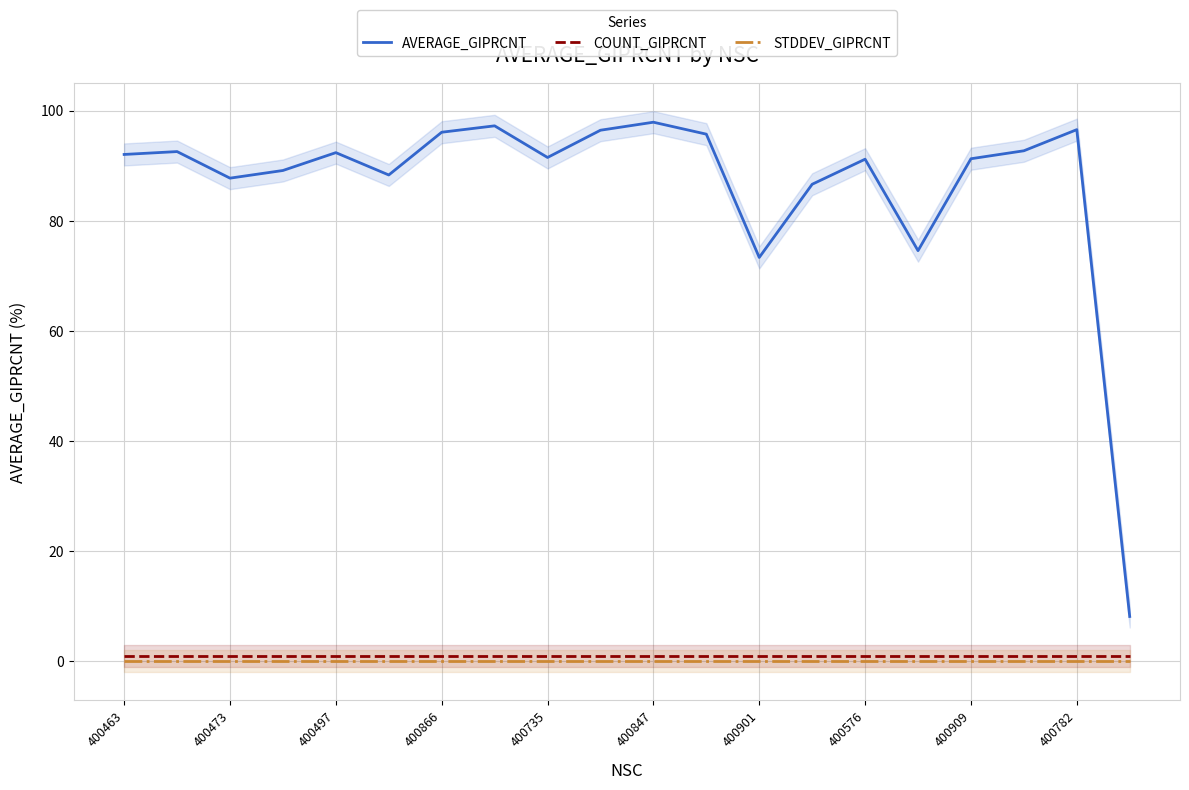

The COUNT_GIPRCNT series shows 1.0 at 400901. True or false?

True